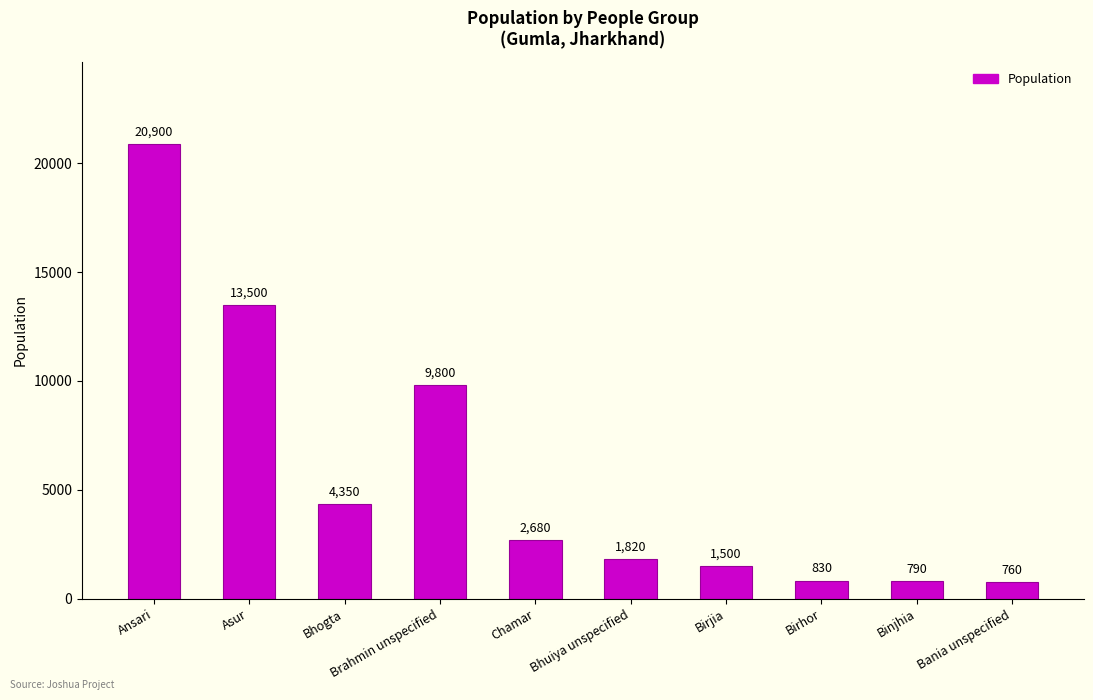

What is the maximum value shown in the chart?

20900